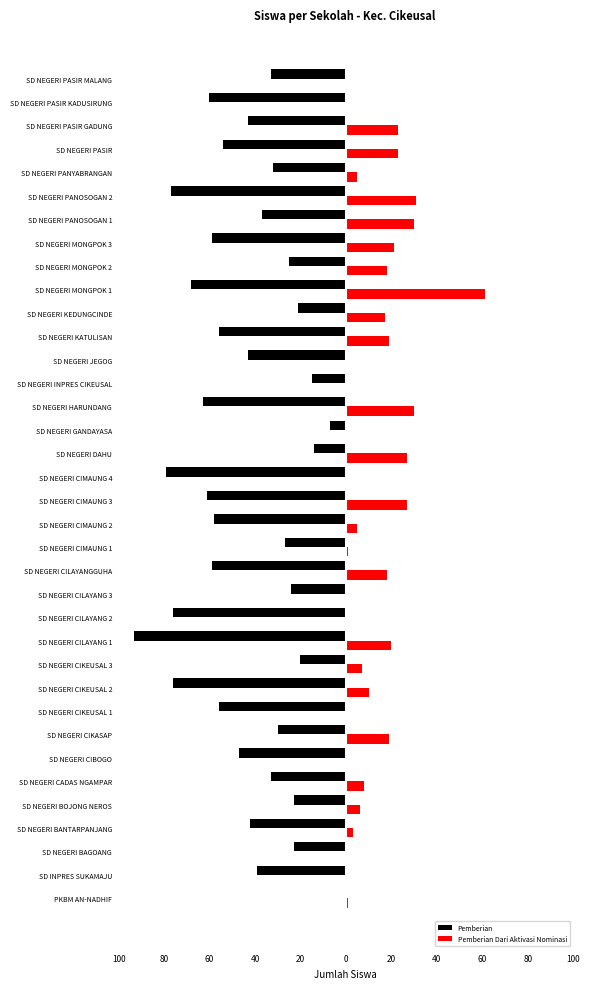

What are all the series names shown in the legend?

Pemberian, Pemberian Dari Aktivasi Nominasi